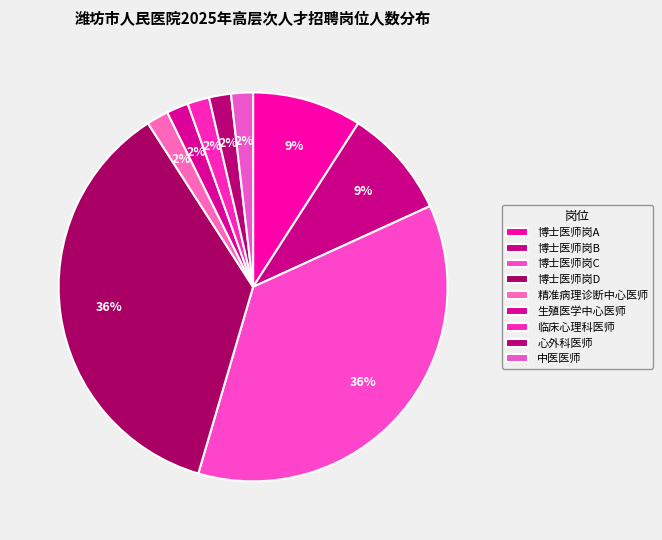

Count the number of slices in the pie.

9